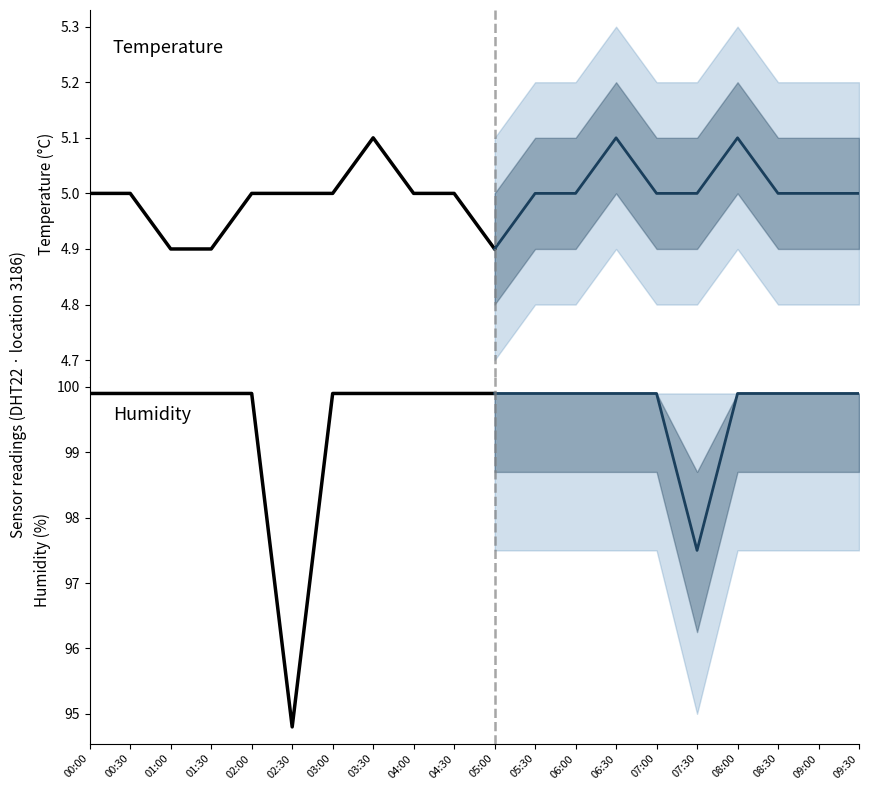

What is the label of the 1st point from the left?

00:00